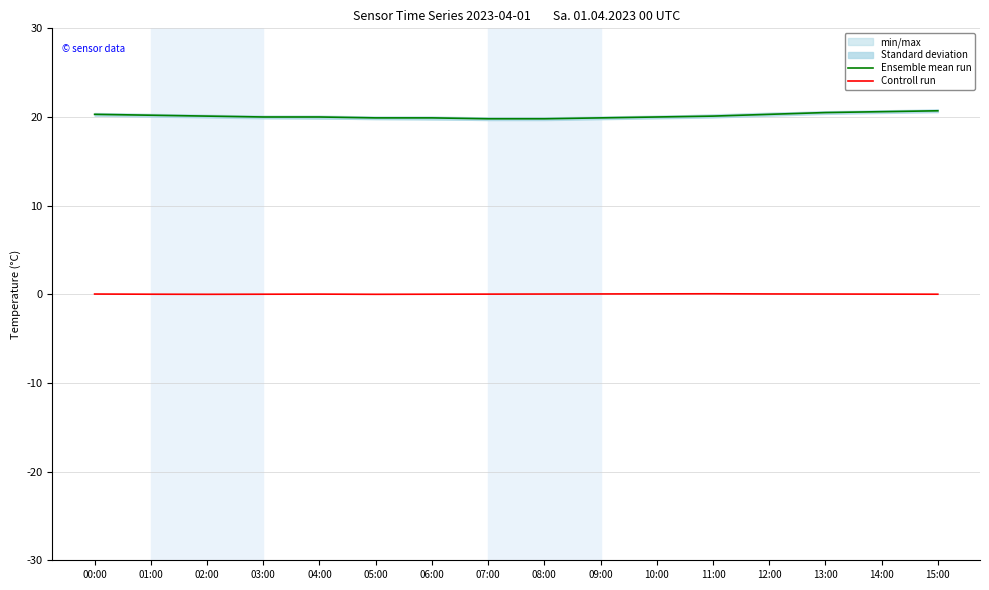

Reading right to left, extract all data points from this chart.

Ensemble mean run: 20.7	20.6	20.5	20.3	20.1	20.0	19.9	19.8	19.8	19.9	19.9	20.0	20.0	20.1	20.2	20.3
Controll run: 0.0	0.0	0.0	0.0	0.1	0.1	0.0	0.0	0.0	0.0	0.0	0.0	0.0	0.0	0.0	0.0